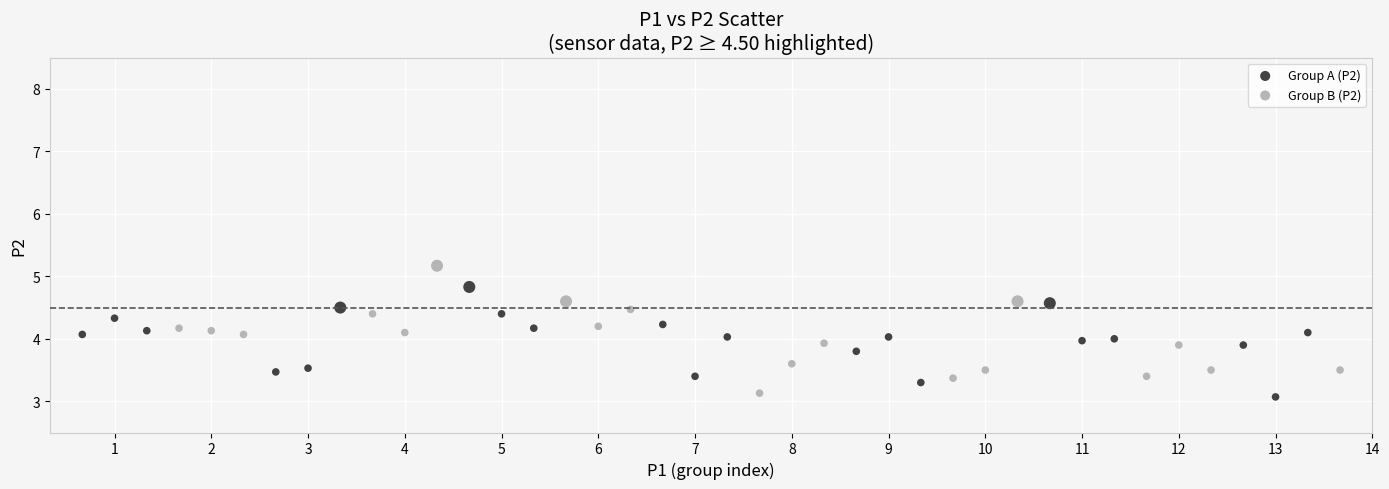

What are all the series names shown in the legend?

Group A (P2), Group B (P2)